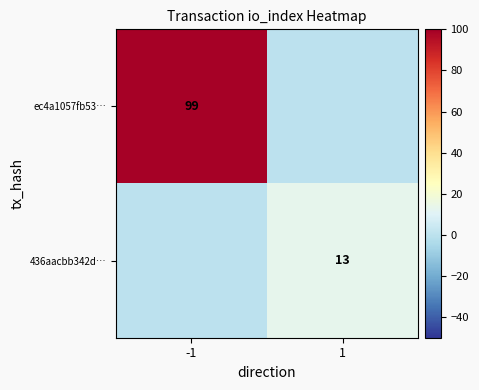

The value of ec4a1057fb53… at -1 is 99. True or false?

True